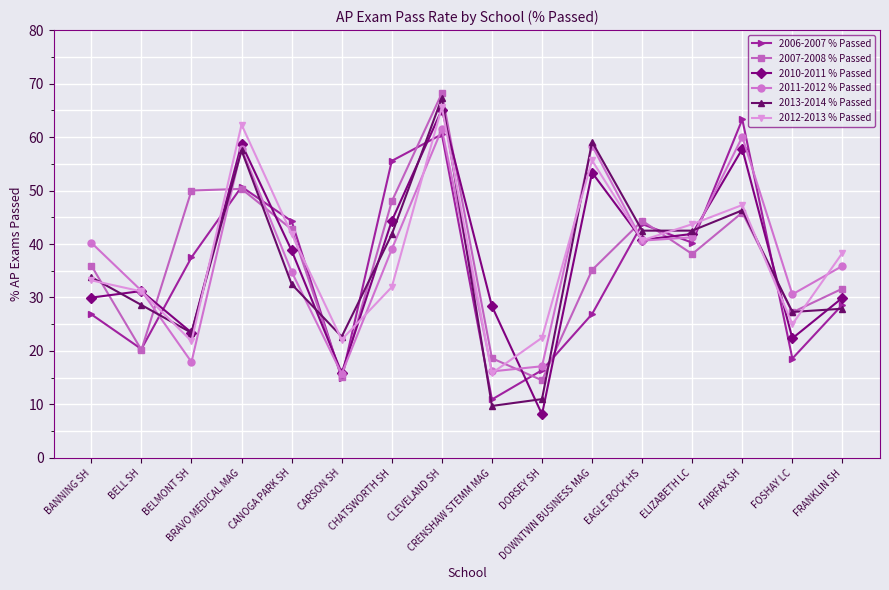

How many interior local peaks does the 2007-2008 % Passed series have?

4